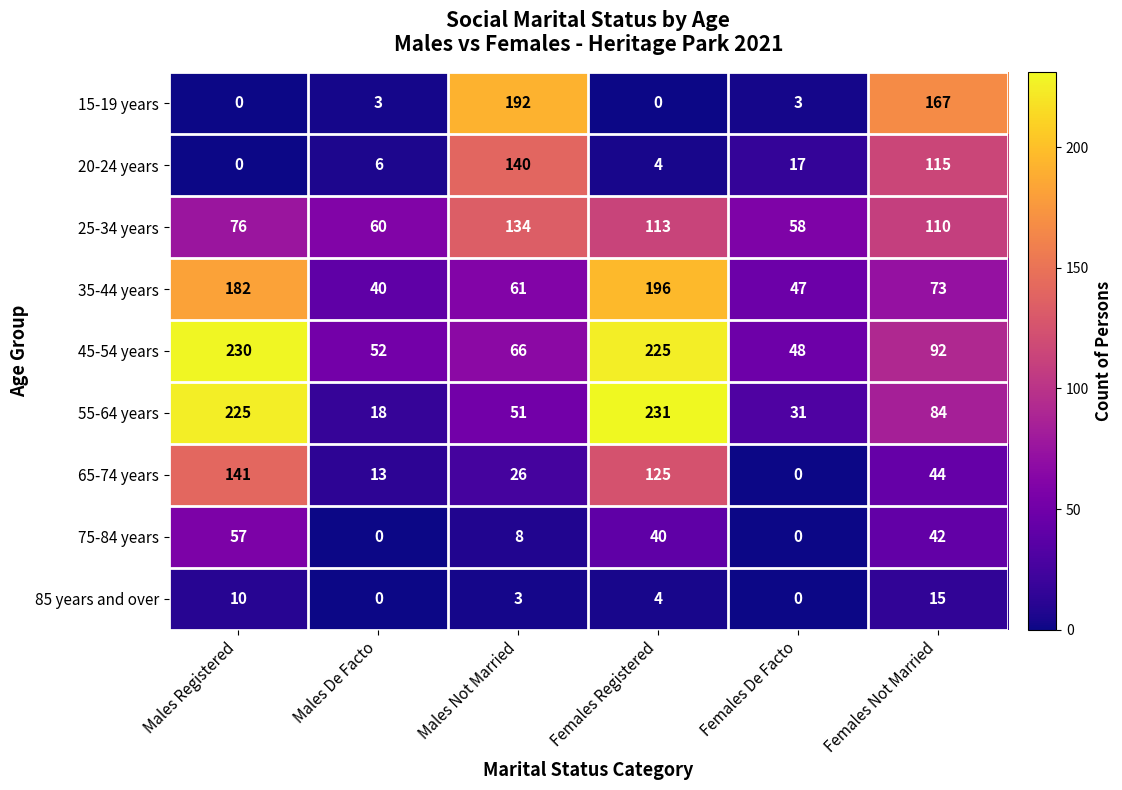

What is the difference between the maximum and minimum values in the 15-19 years series?

192